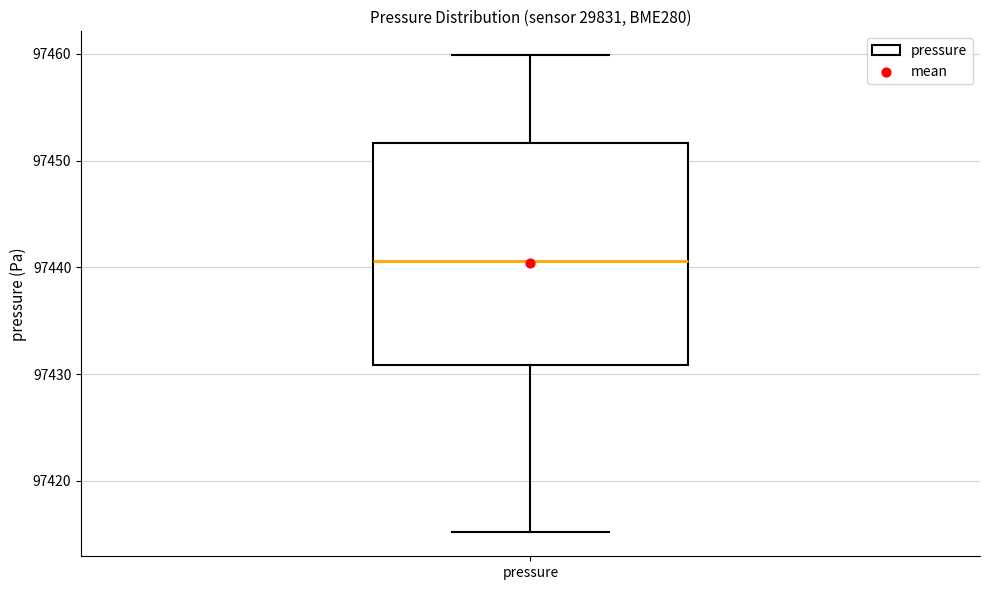

Transcribe this box plot: give where the median line is, the range the box spans, and where the two whiskers end, as read against the y-axis. The values are not printed on the chart, so give them approximately, as read against the axis.

median 97441, box 97431 to 97452, whiskers 97415 to 97460